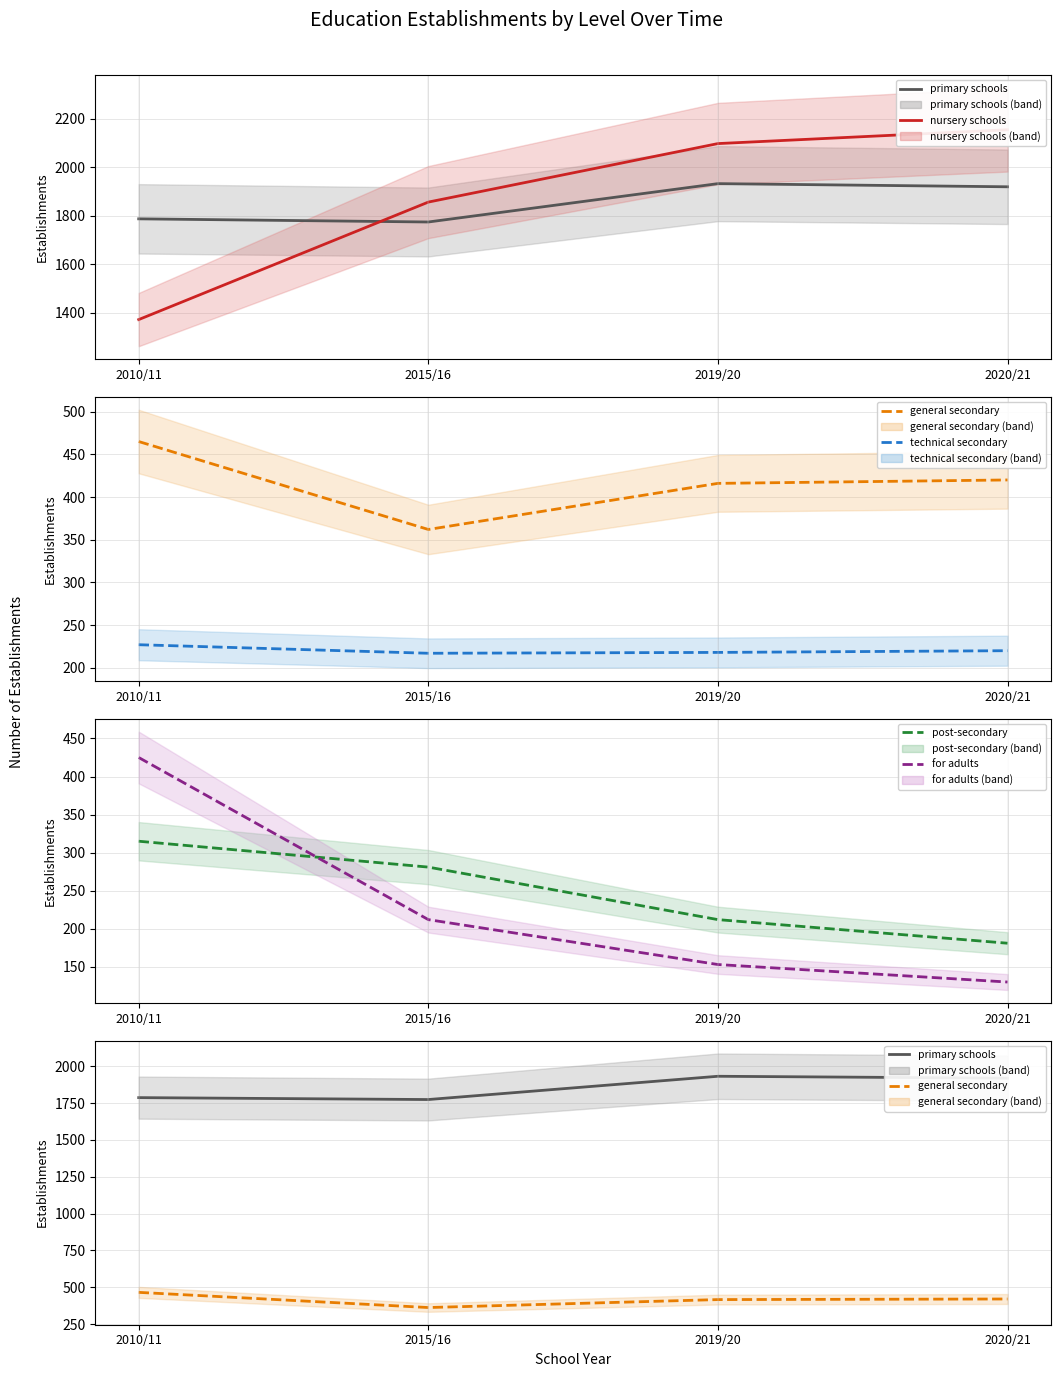

Reading left to right, what are all the values shown in this chart?

primary schools: 1787	1774	1932	1919
nursery schools: 1372	1856	2097	2154
general secondary: 465	362	416	420
technical secondary: 227	217	218	220
post-secondary: 315	281	212	181
for adults: 425	212	153	130